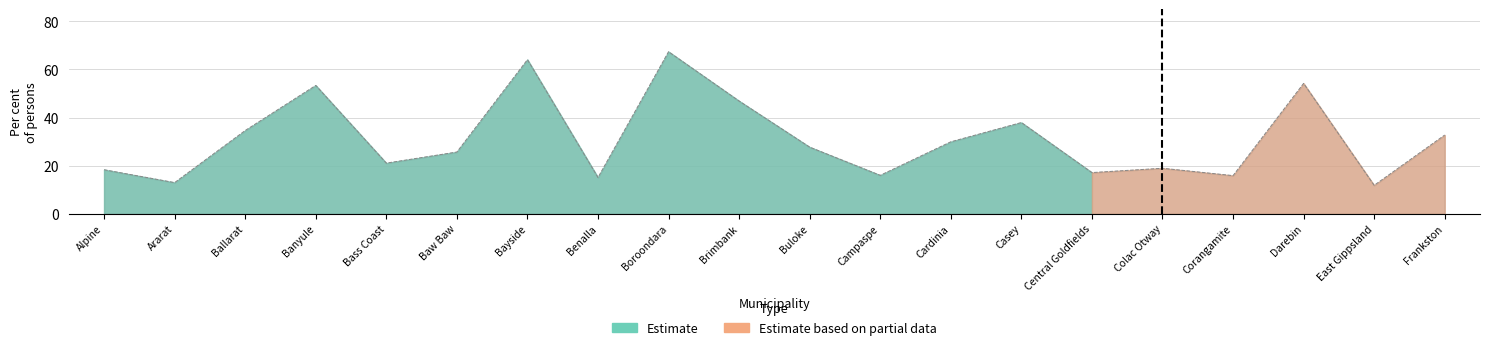

List the labels in order of value, smallest first.

East Gippsland, Ararat, Benalla, Corangamite, Campaspe, Central Goldfields, Alpine, Colac Otway, Bass Coast, Baw Baw, Buloke, Cardinia, Frankston, Ballarat, Casey, Brimbank, Banyule, Darebin, Bayside, Boroondara